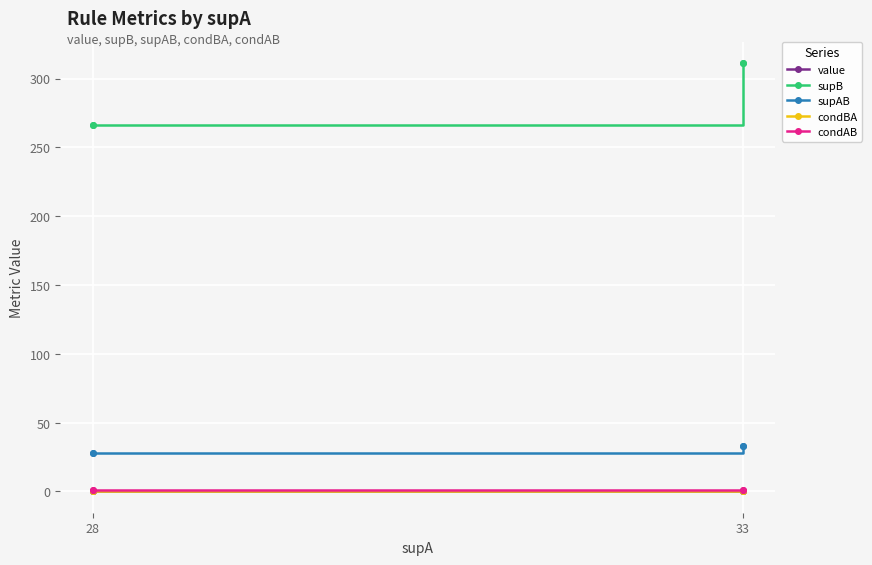

What is the difference between the highest and lowest values at 33?

310.9